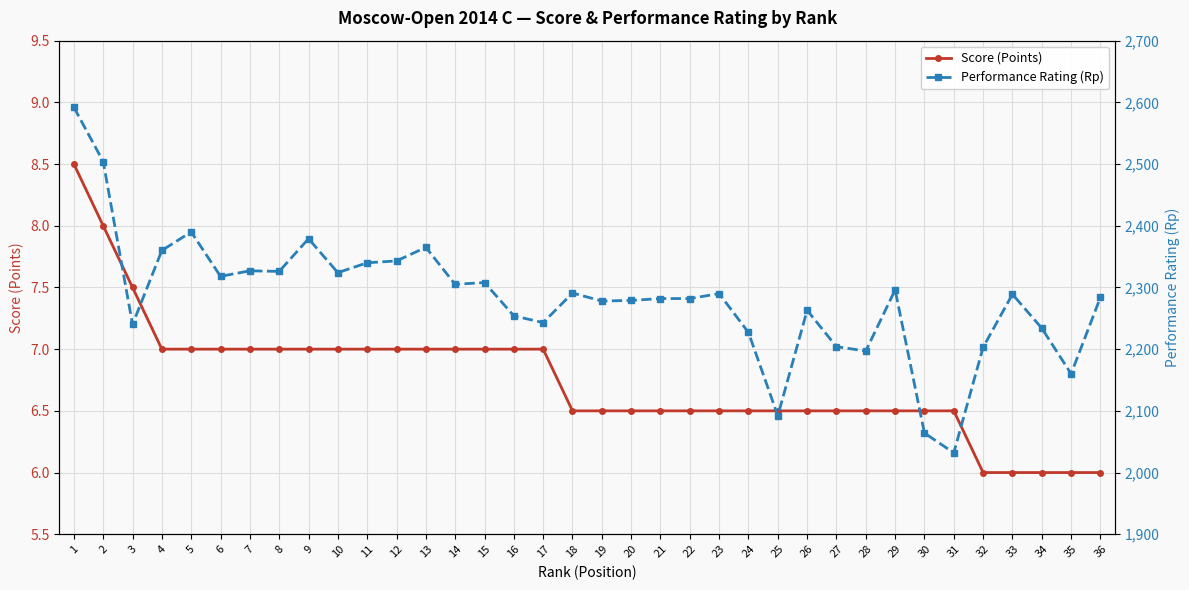

Between 9 and 14, which is larger?

9